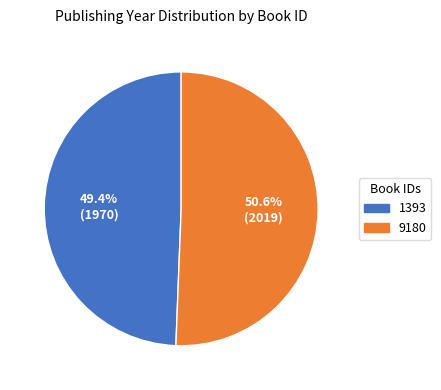

The 1393 slice represents 35% of the pie. True or false?

False